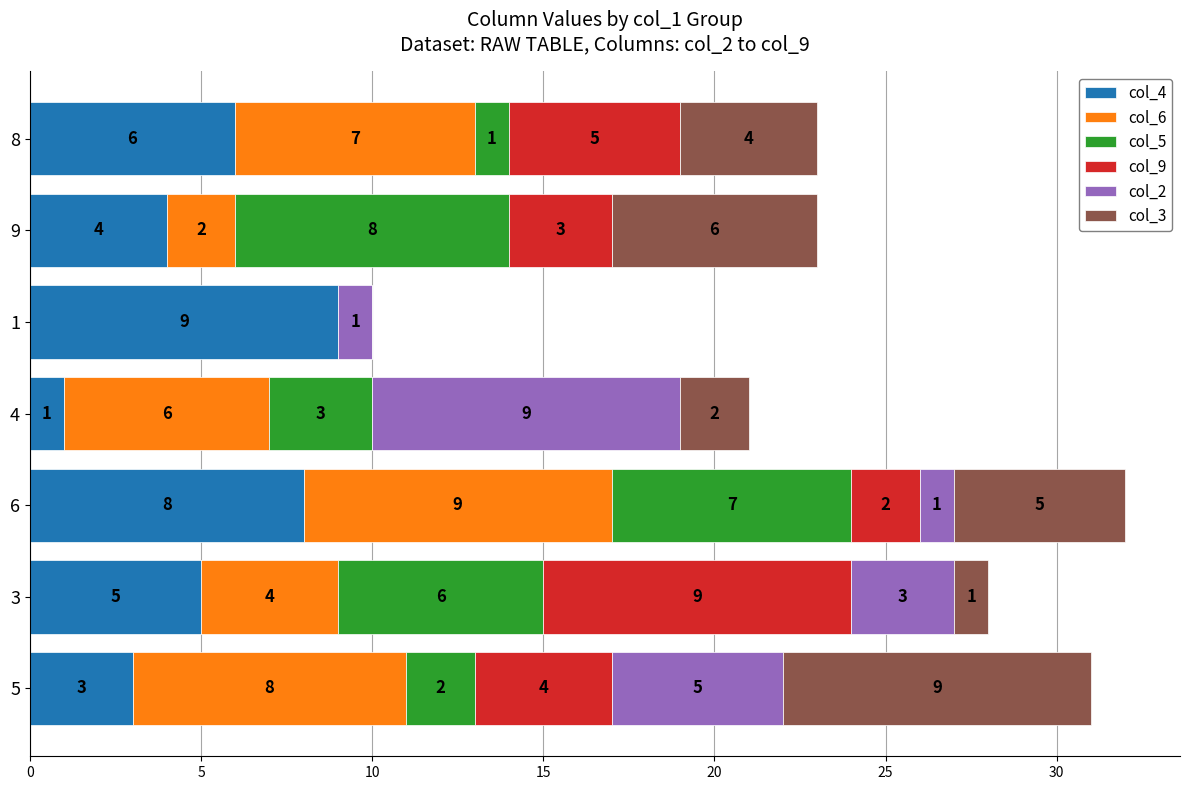

True or false: col_4 has a value of 10 at 8.

False